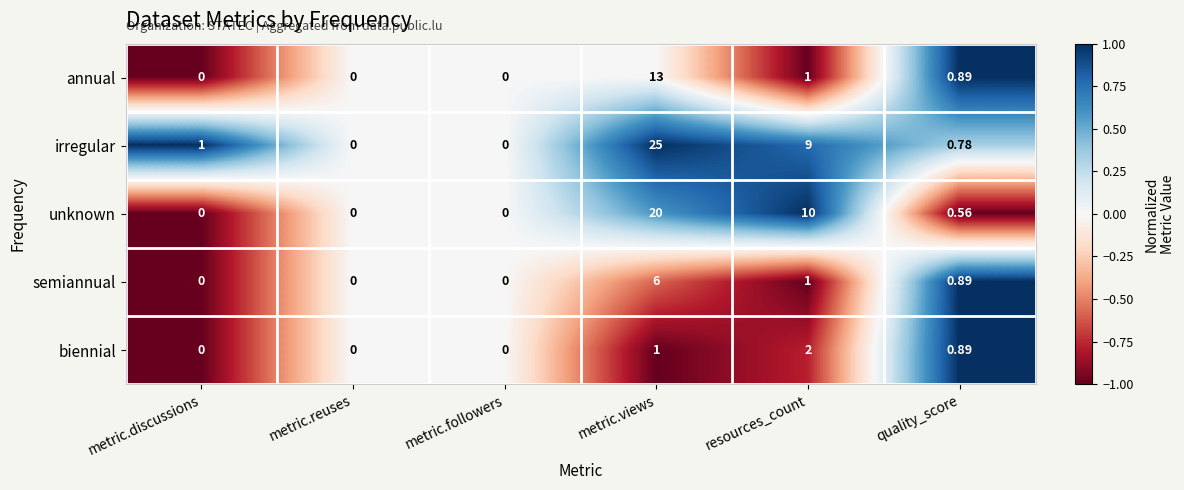

Which label corresponds to the largest value in the chart?

metric.views